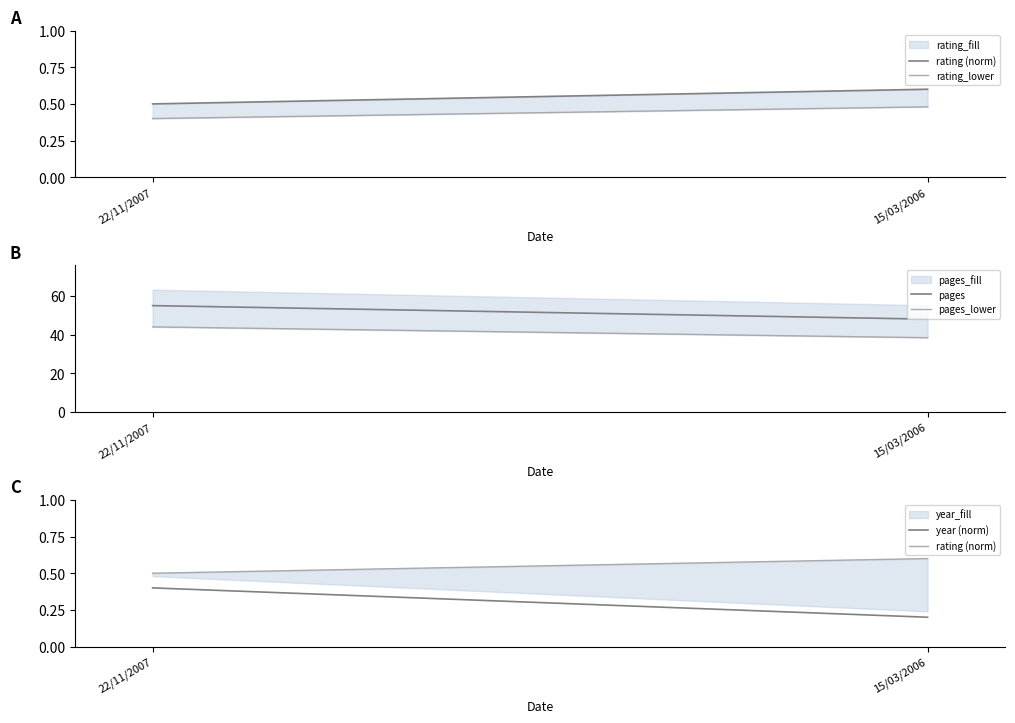

What is the sum of the rating (norm) values at 22/11/2007 and 15/03/2006?

1.1